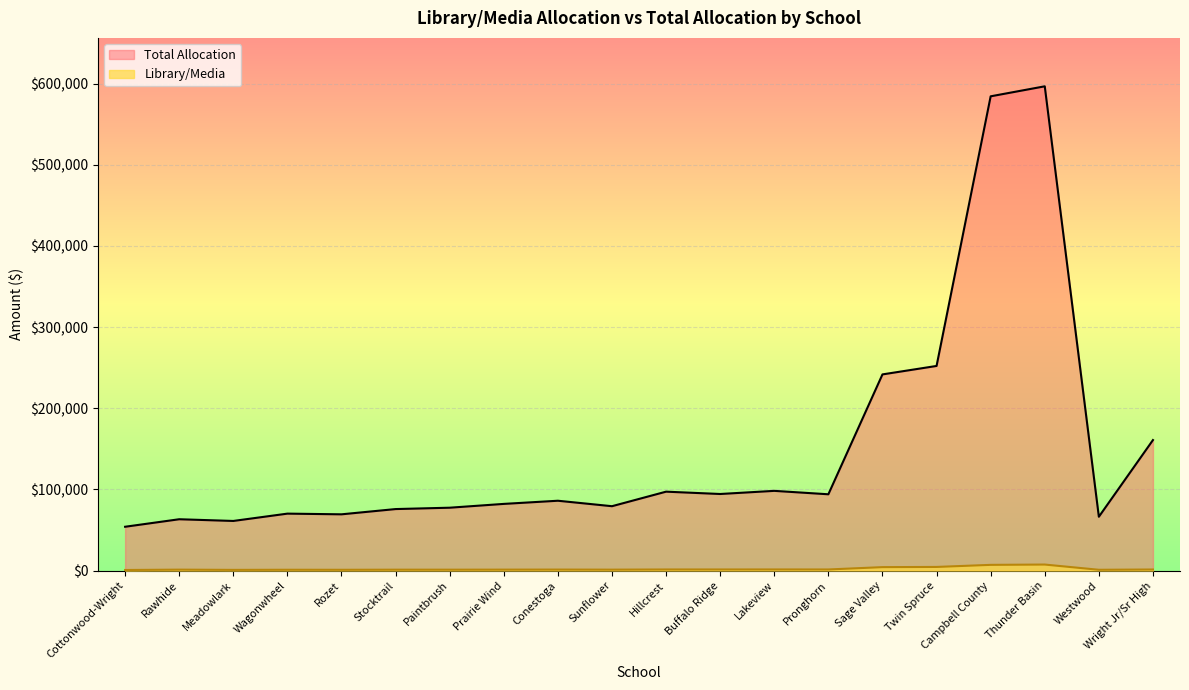

Which category has the highest value in the Library/Media series?

Thunder Basin